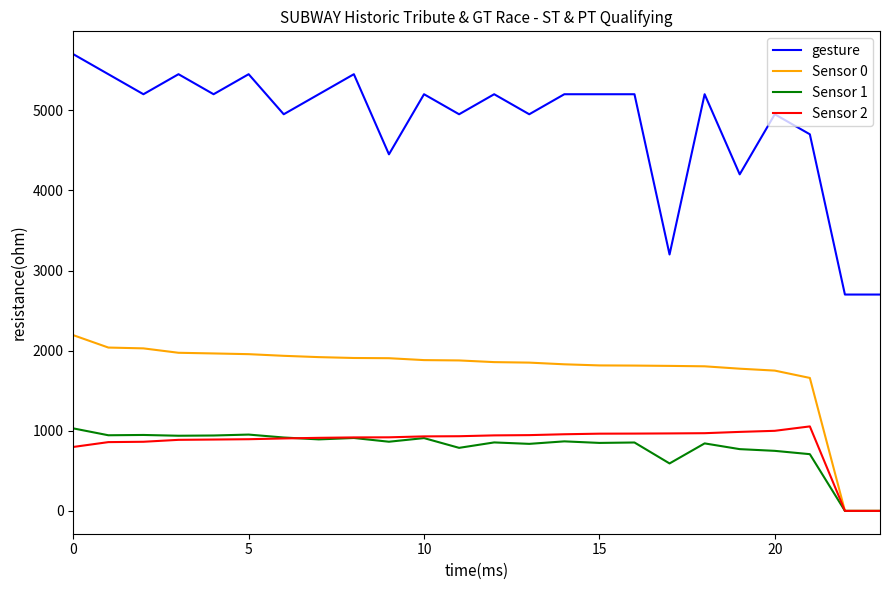

Count the number of categories in the chart.

24